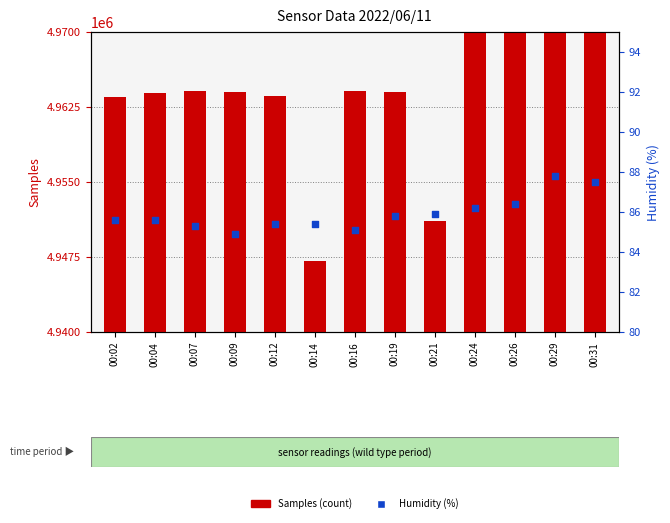

Which series has the largest total across all categories?

Samples (count)